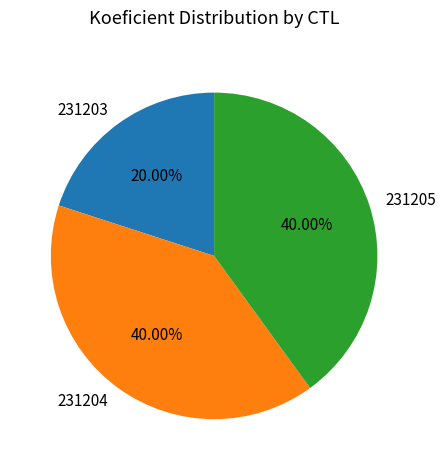

Is it true that 231203 is 14% of the pie?

False